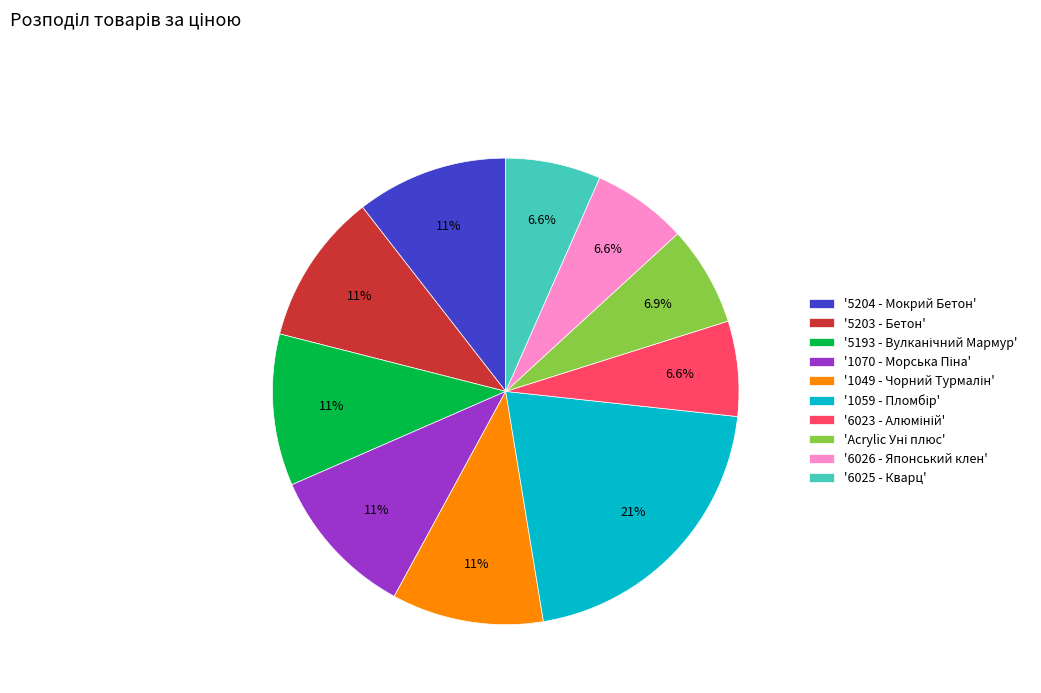

Is there a majority slice in this chart?

No